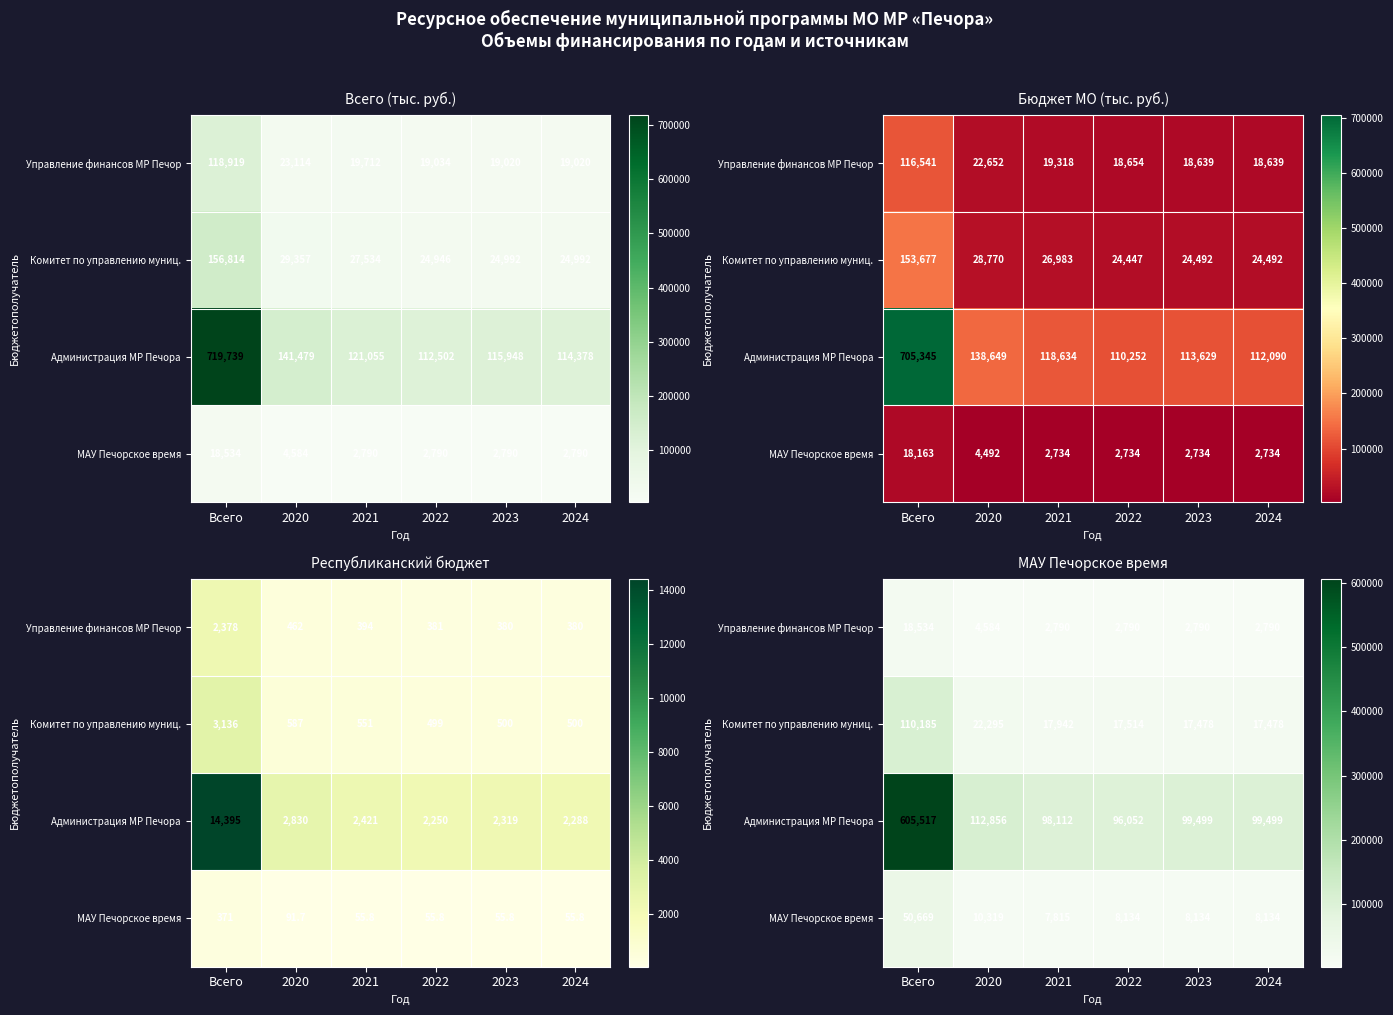

The value of МАУ Печорское время at 2023 is 8134.0. True or false?

True